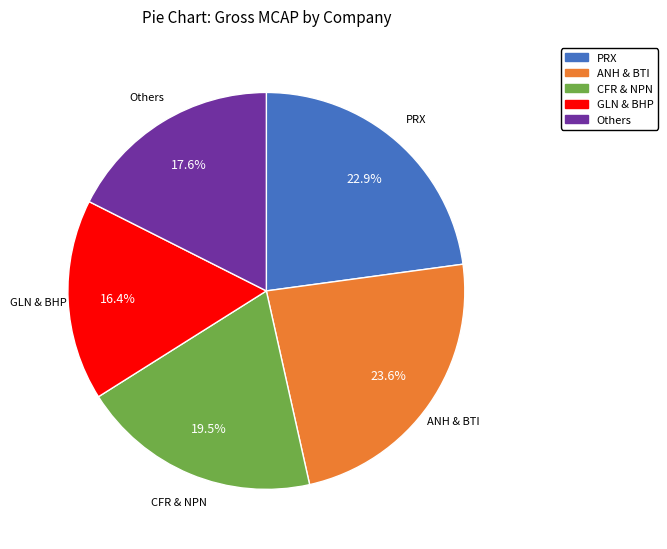

To the nearest percent, what is the average slice percentage?

20%